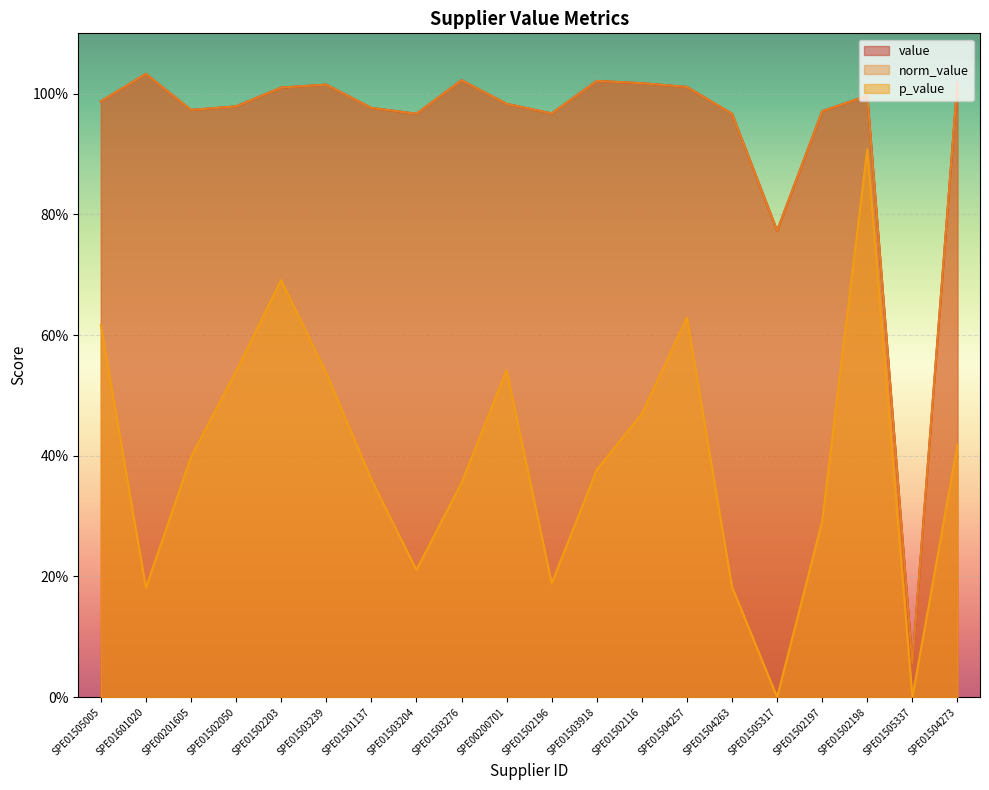

Does the chart display data point markers on the line(s)?

No